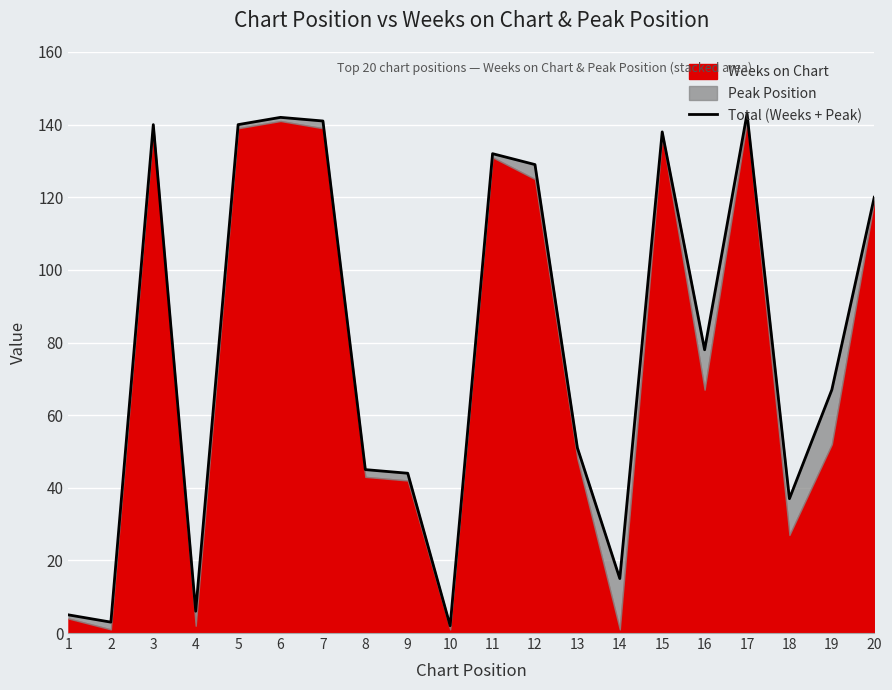

Rank the categories by value from highest to lowest.

17, 6, 7, 3, 5, 15, 11, 12, 20, 16, 19, 13, 8, 9, 18, 14, 4, 1, 2, 10